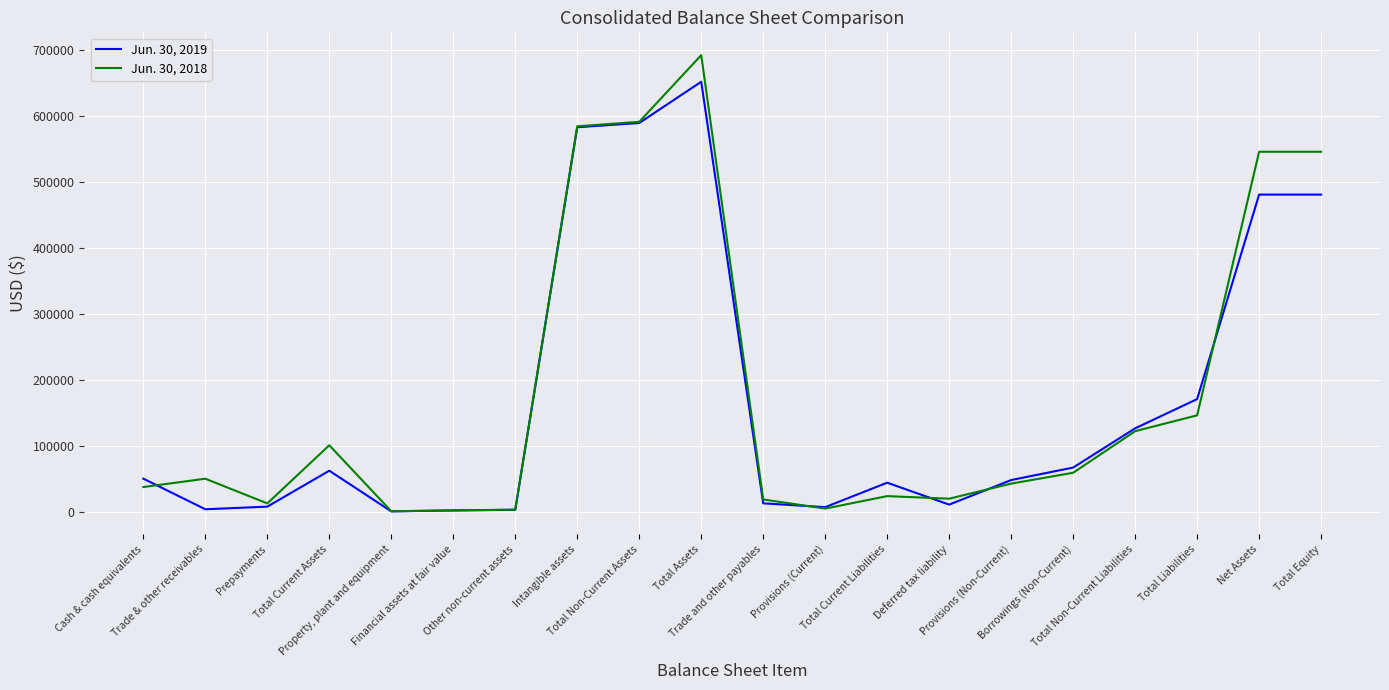

Rank the series by their average value, from lowest to highest.

Jun. 30, 2019, Jun. 30, 2018